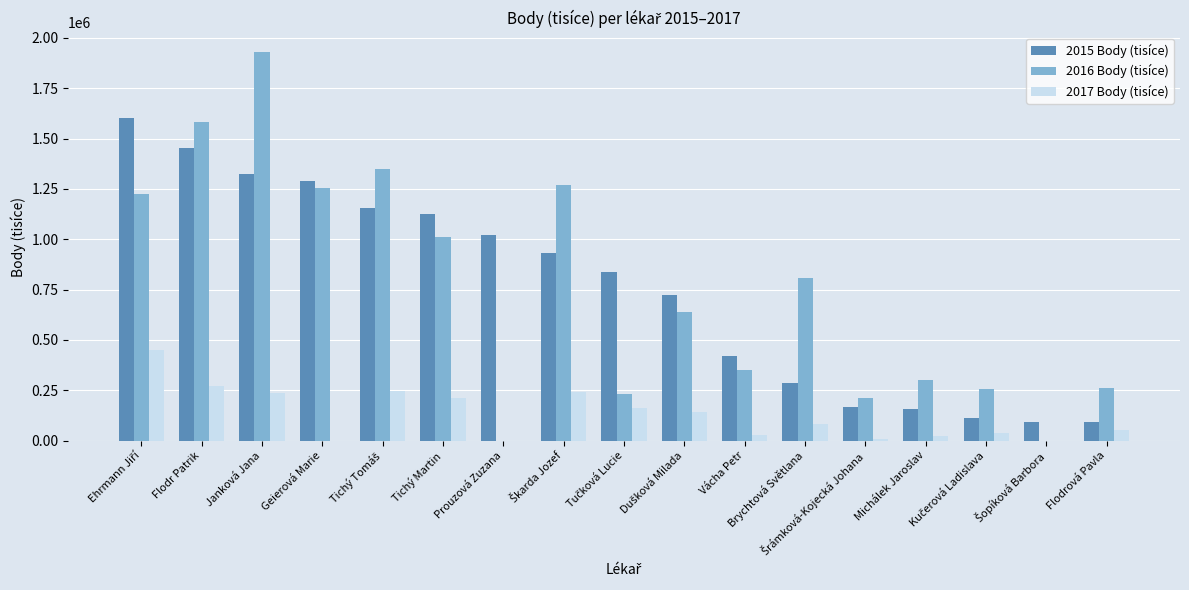

How many groups of bars are there?

17